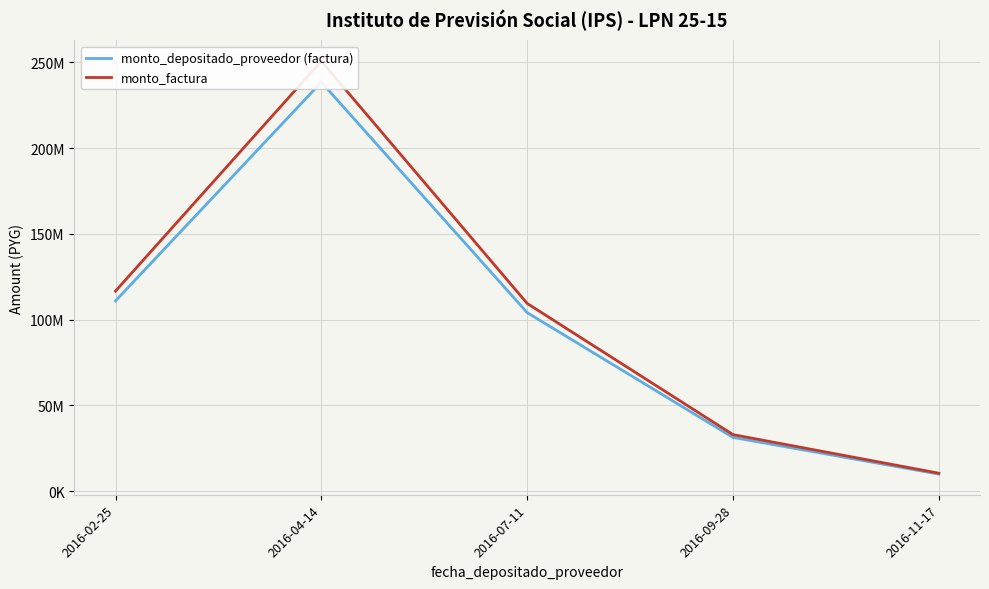

At which label does monto_factura first exceed 109500000?

2016-02-25